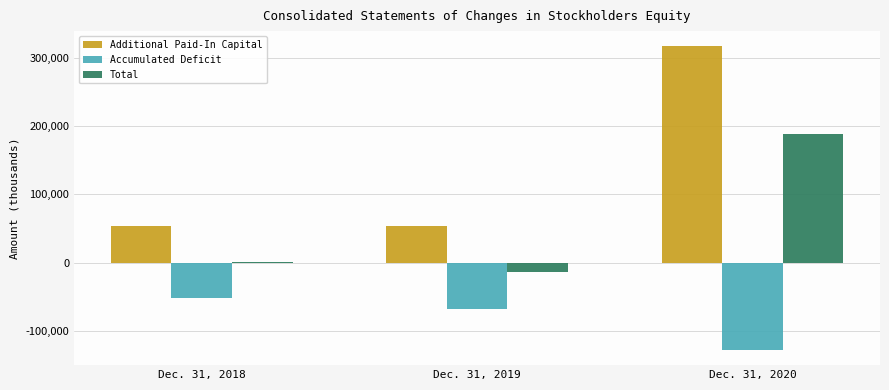

How many groups of bars are there?

3